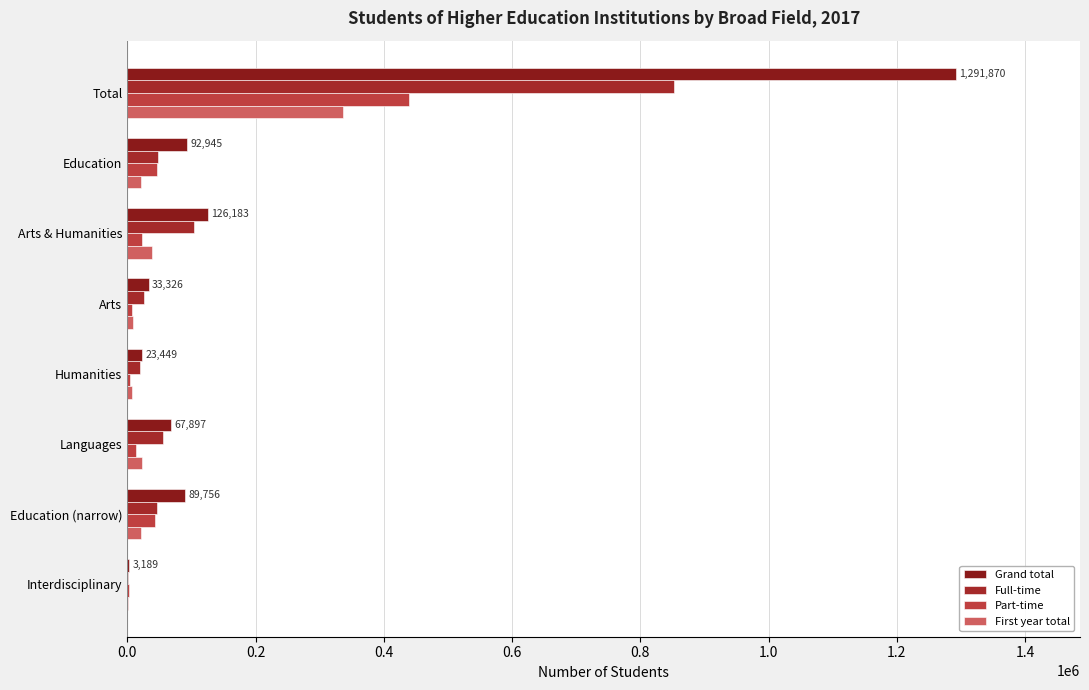

What is the minimum value shown in the chart?

570